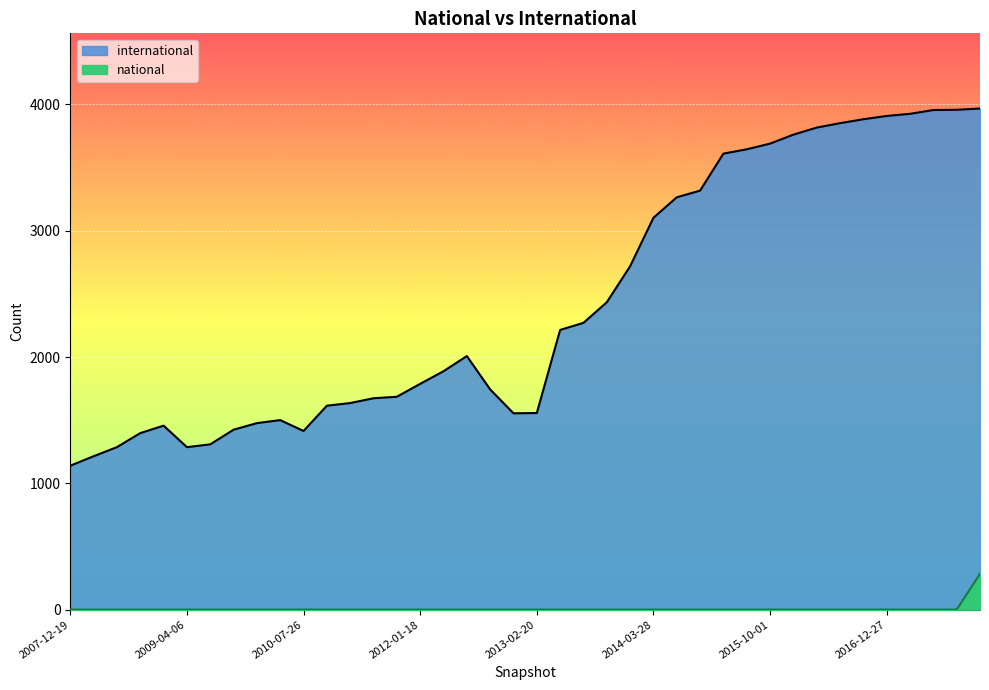

What is the difference between the highest and lowest values at 2016-07-04?

3851